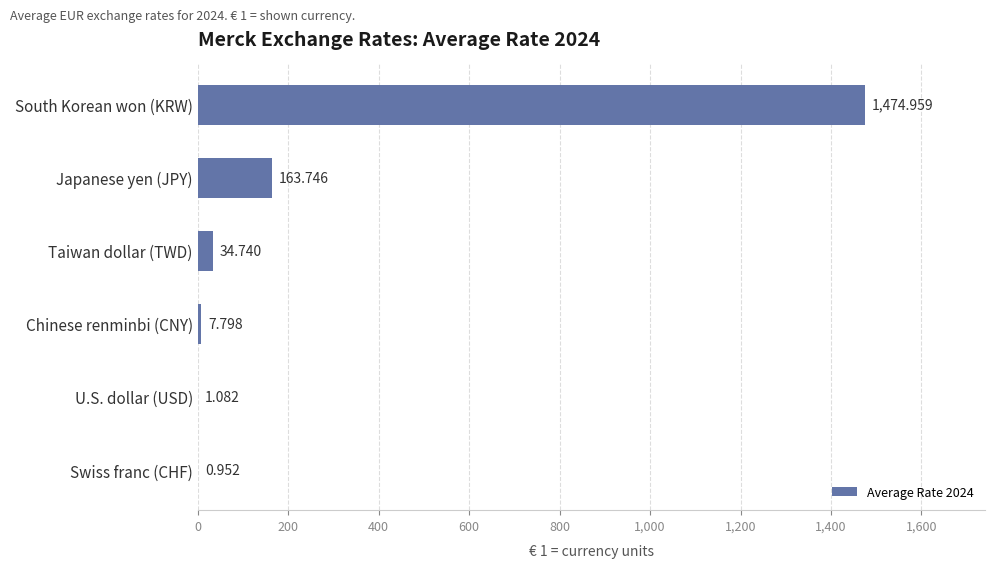

Which label corresponds to the largest value in the chart?

South Korean won (KRW)